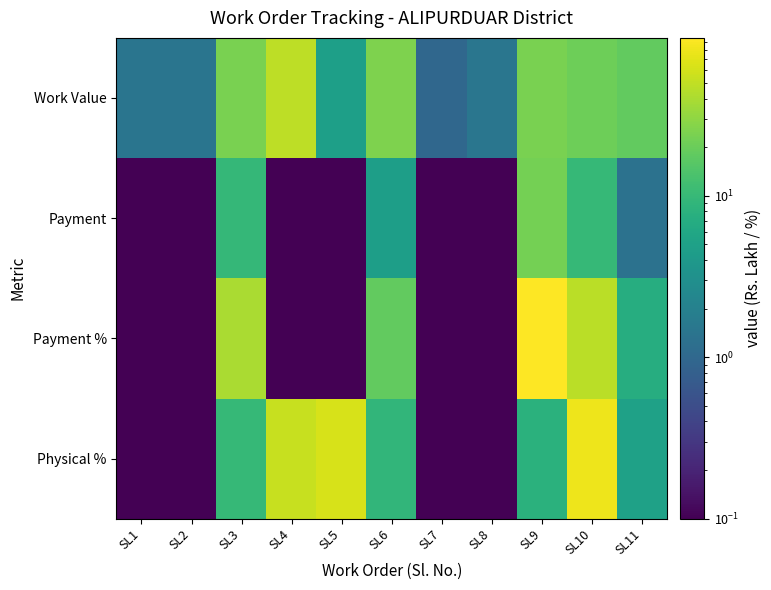

How many categories are shown in the chart?

11